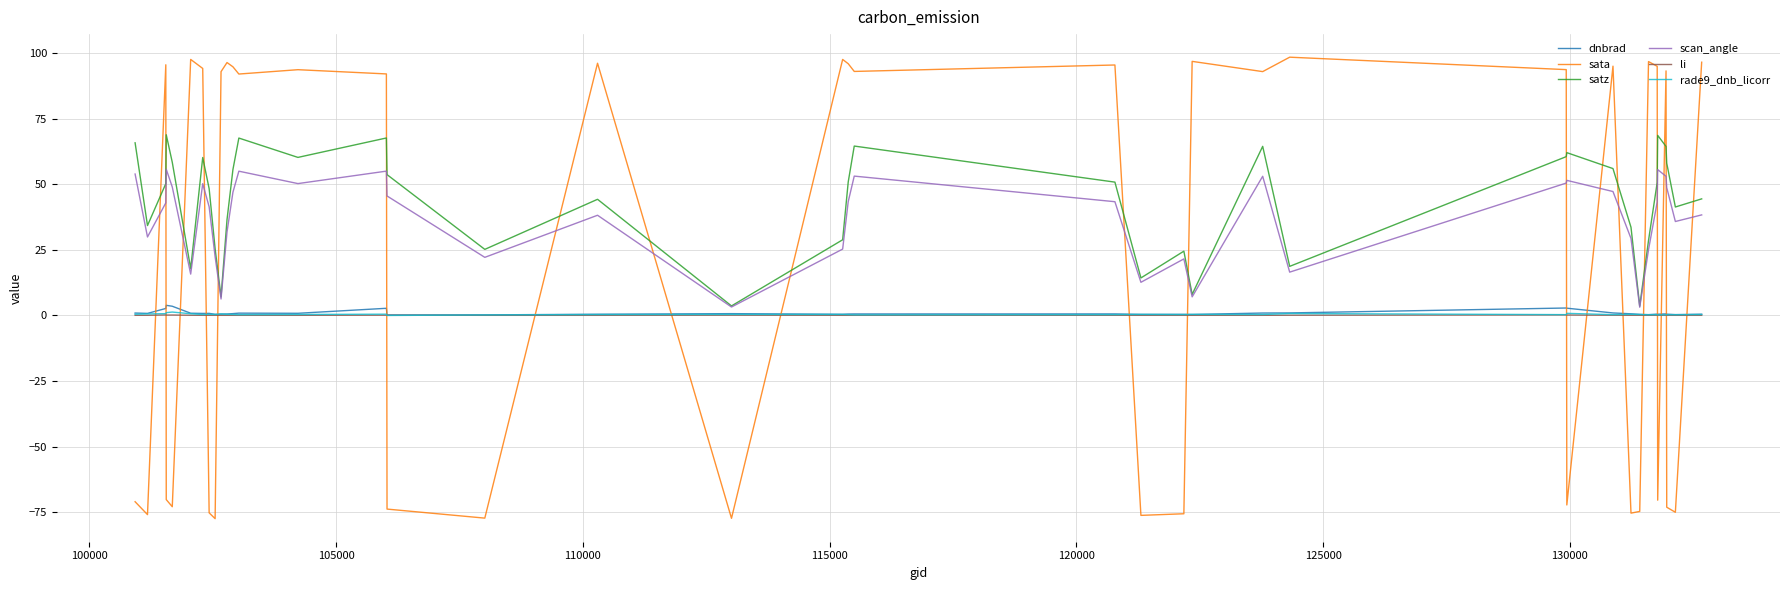

What are all the series names shown in the legend?

dnbrad, sata, satz, scan_angle, li, rade9_dnb_licorr